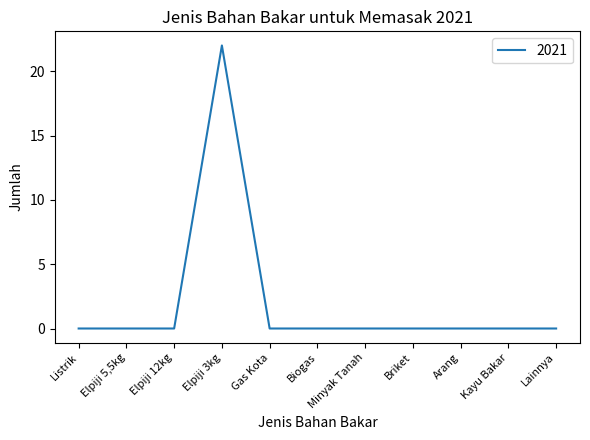

True or false: the data shows -7 at Arang.

False